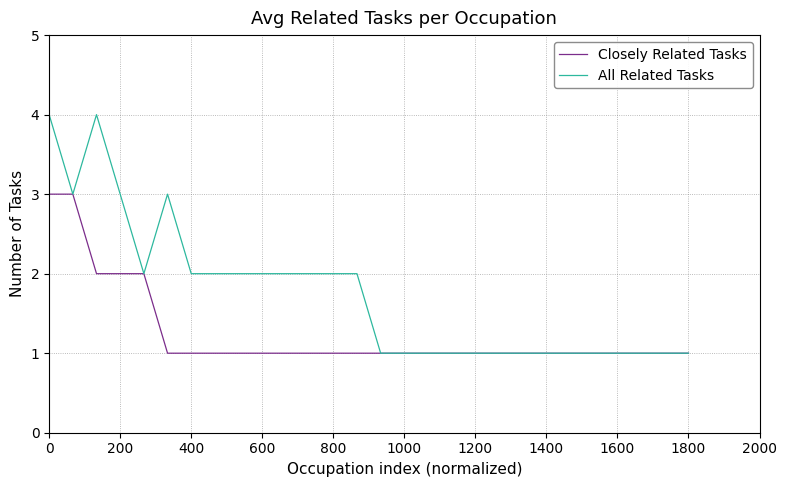

Which series has the largest total across all categories?

All Related Tasks